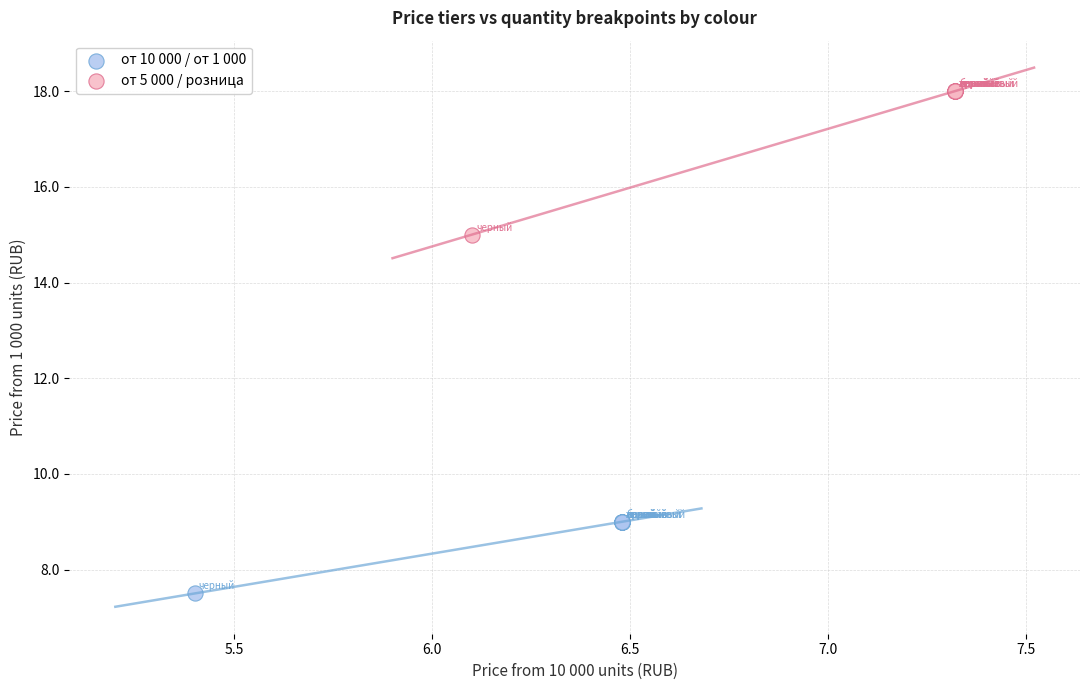

Which series reaches the minimum Y coordinate?

от 10 000 / от 1 000